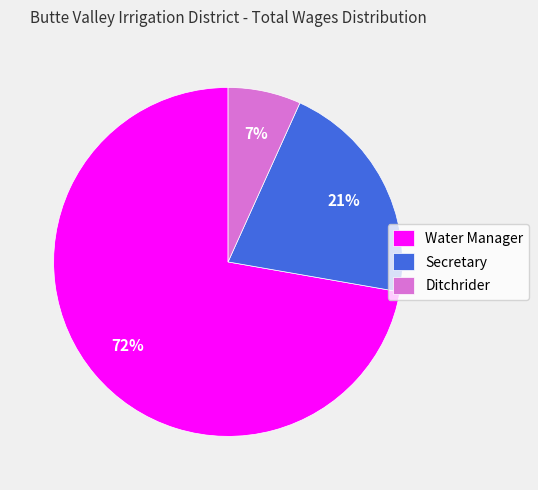

To the nearest percent, what is the combined percentage of Secretary and Water Manager?

93%